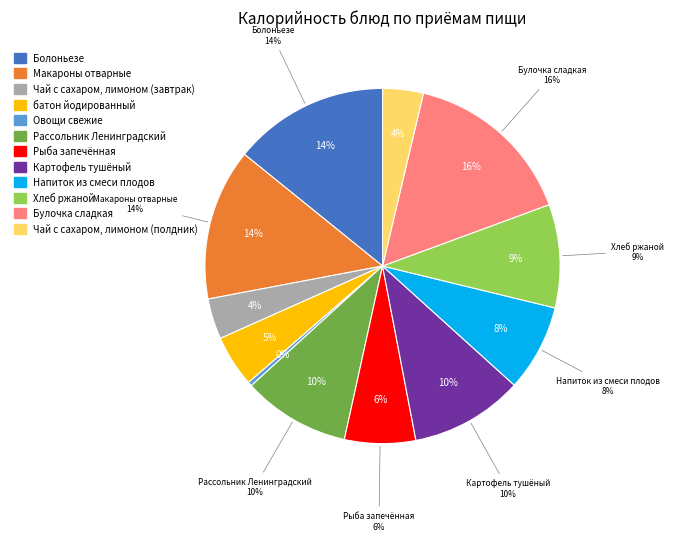

Is there any slice that represents more than half of the pie?

No